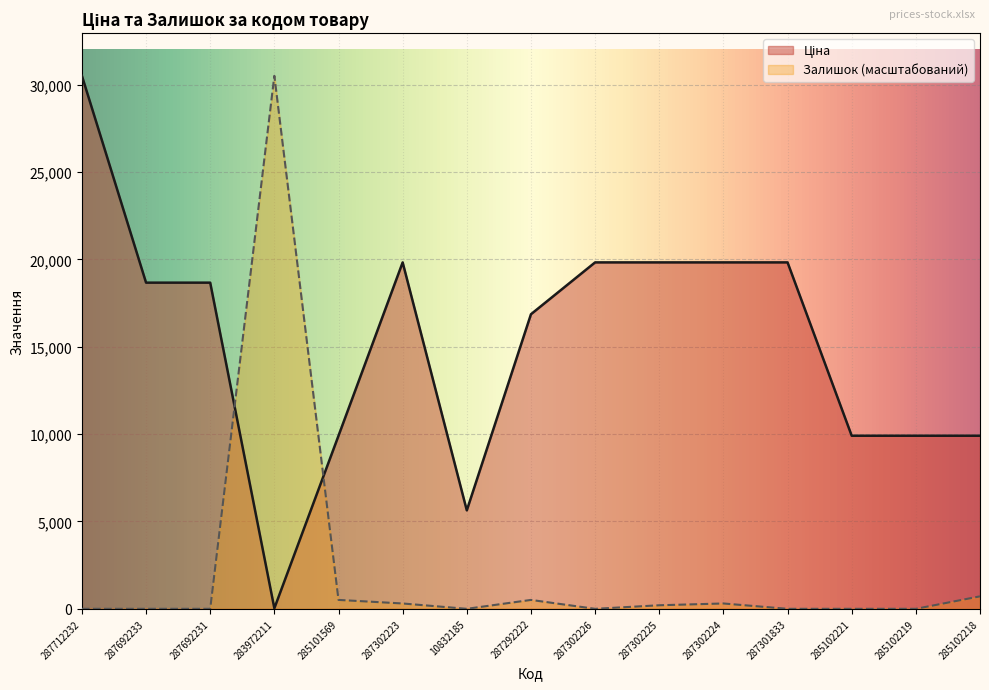

True or false: Залишок has a value of 520.4 at 287302223.

False